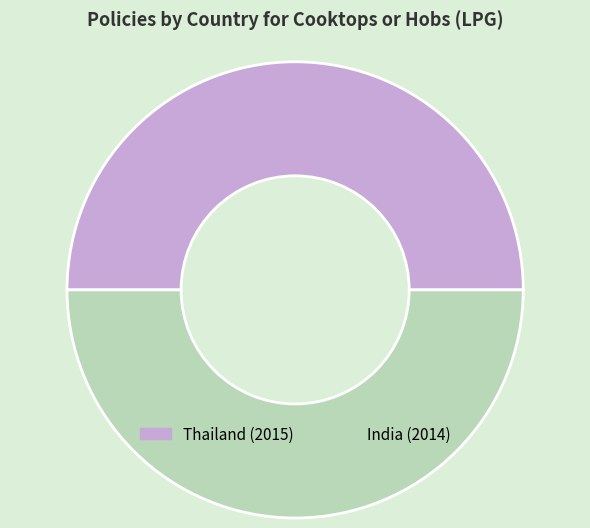

True or false: Thailand (2015) accounts for 37% of the total.

False